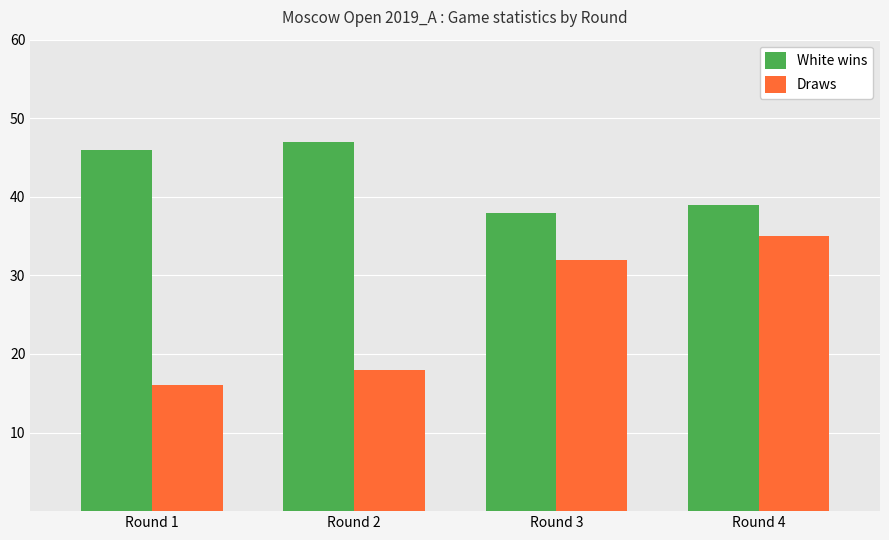

Is it true that Draws equals 35 at Round 4?

True